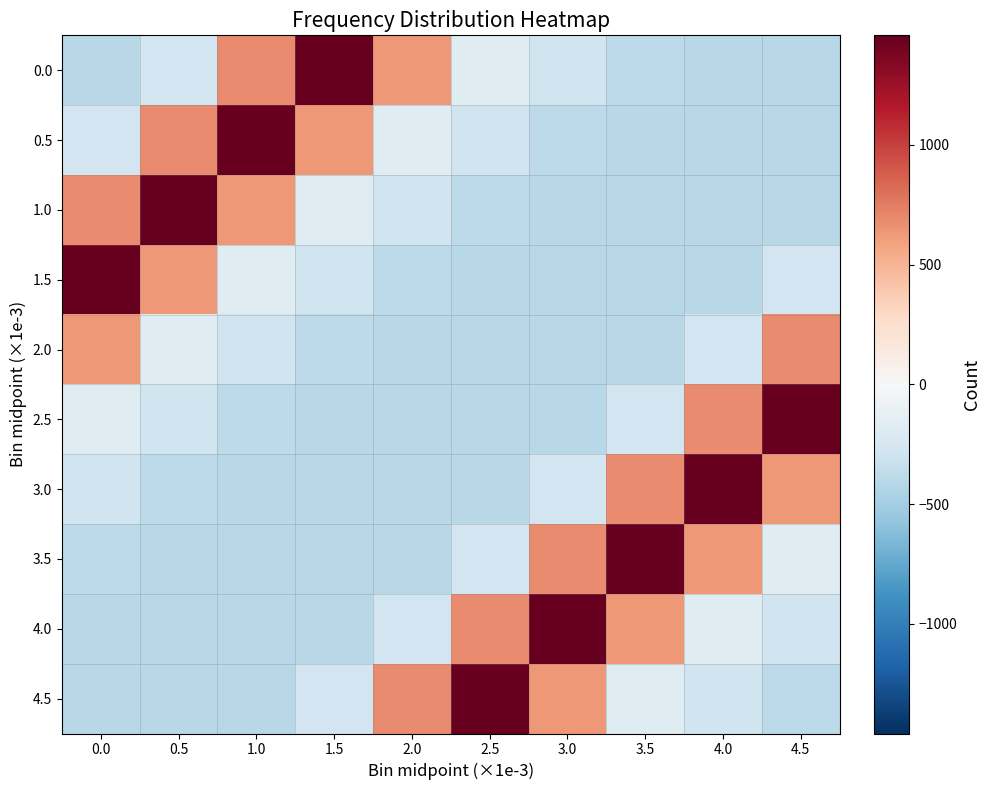

Reading right to left, transcribe all the data shown in this chart.

0.0: 4.5=-401.8	4.0=-401.8	3.5=-380.8	3.0=-290.8	2.5=-176.8	2.0=631.2	1.5=1457.2	1.0=694.2	0.5=-282.8	0.0=-401.8
0.5: 4.5=-401.8	4.0=-401.8	3.5=-401.8	3.0=-380.8	2.5=-290.8	2.0=-176.8	1.5=631.2	1.0=1457.2	0.5=694.2	0.0=-282.8
1.0: 4.5=-401.8	4.0=-401.8	3.5=-401.8	3.0=-401.8	2.5=-380.8	2.0=-290.8	1.5=-176.8	1.0=631.2	0.5=1457.2	0.0=694.2
1.5: 4.5=-282.8	4.0=-401.8	3.5=-401.8	3.0=-401.8	2.5=-401.8	2.0=-380.8	1.5=-290.8	1.0=-176.8	0.5=631.2	0.0=1457.2
2.0: 4.5=694.2	4.0=-282.8	3.5=-401.8	3.0=-401.8	2.5=-401.8	2.0=-401.8	1.5=-380.8	1.0=-290.8	0.5=-176.8	0.0=631.2
2.5: 4.5=1457.2	4.0=694.2	3.5=-282.8	3.0=-401.8	2.5=-401.8	2.0=-401.8	1.5=-401.8	1.0=-380.8	0.5=-290.8	0.0=-176.8
3.0: 4.5=631.2	4.0=1457.2	3.5=694.2	3.0=-282.8	2.5=-401.8	2.0=-401.8	1.5=-401.8	1.0=-401.8	0.5=-380.8	0.0=-290.8
3.5: 4.5=-176.8	4.0=631.2	3.5=1457.2	3.0=694.2	2.5=-282.8	2.0=-401.8	1.5=-401.8	1.0=-401.8	0.5=-401.8	0.0=-380.8
4.0: 4.5=-290.8	4.0=-176.8	3.5=631.2	3.0=1457.2	2.5=694.2	2.0=-282.8	1.5=-401.8	1.0=-401.8	0.5=-401.8	0.0=-401.8
4.5: 4.5=-380.8	4.0=-290.8	3.5=-176.8	3.0=631.2	2.5=1457.2	2.0=694.2	1.5=-282.8	1.0=-401.8	0.5=-401.8	0.0=-401.8